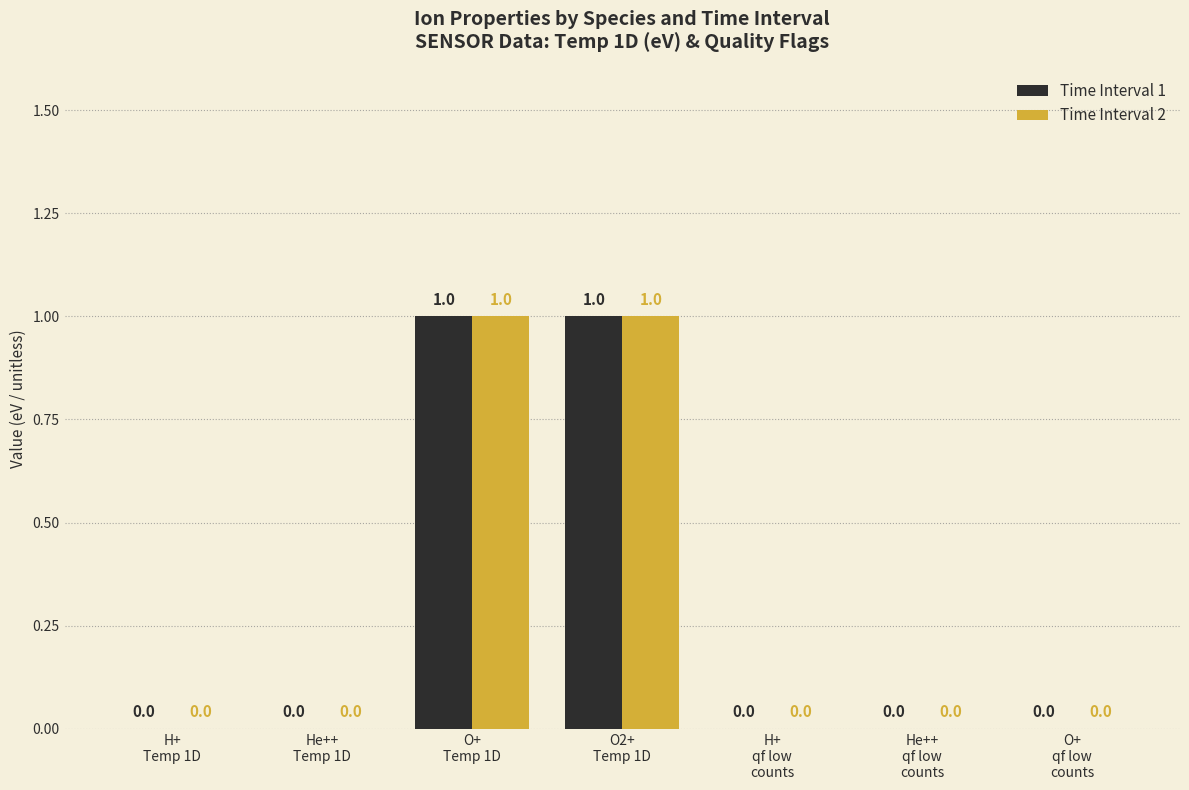

Are the bars horizontal?

No